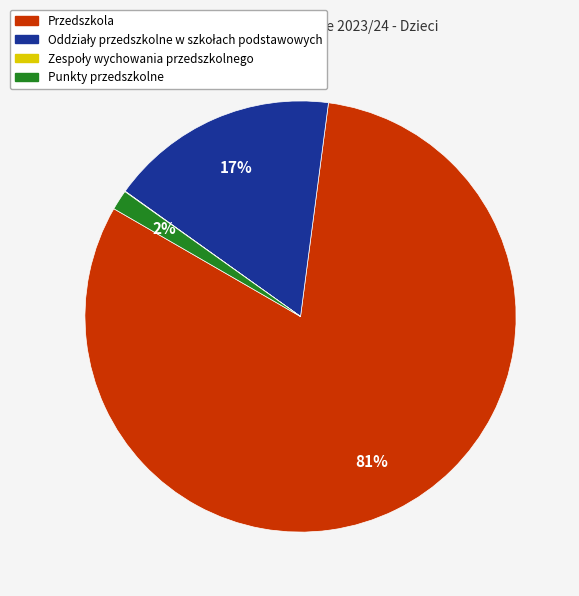

True or false: Przedszkola accounts for 81% of the total.

True